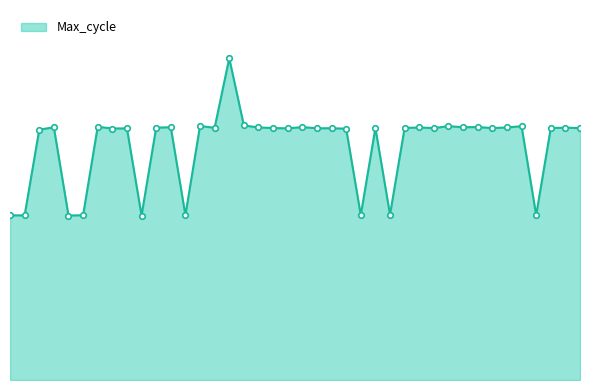

Reading right to left, what are all the values shown in this chart?

00:47=2789767	00:45=2793901	00:44=2789774	00:43=1825319	00:42=2810614	00:41=2796074	00:39=2789762	00:38=2801181	00:37=2799106	00:36=2810626	00:35=2789738	00:33=2796040	00:32=2790895	00:31=1831589	00:30=2790832	00:29=1825286	00:27=2783039	00:26=2787805	00:25=2787655	00:24=2800139	00:23=2786676	00:22=2789829	00:20=2796622	00:19=2818971	00:18=3562684	00:17=2792873	00:15=2812698	00:14=1825320	00:13=2799187	00:12=2794219	00:11=1821141	00:09=2786709	00:08=2784567	00:07=2804357	00:06=1824187	00:05=1821459	00:03=2798147	00:02=2772111	00:01=1823204	00:00=1823329